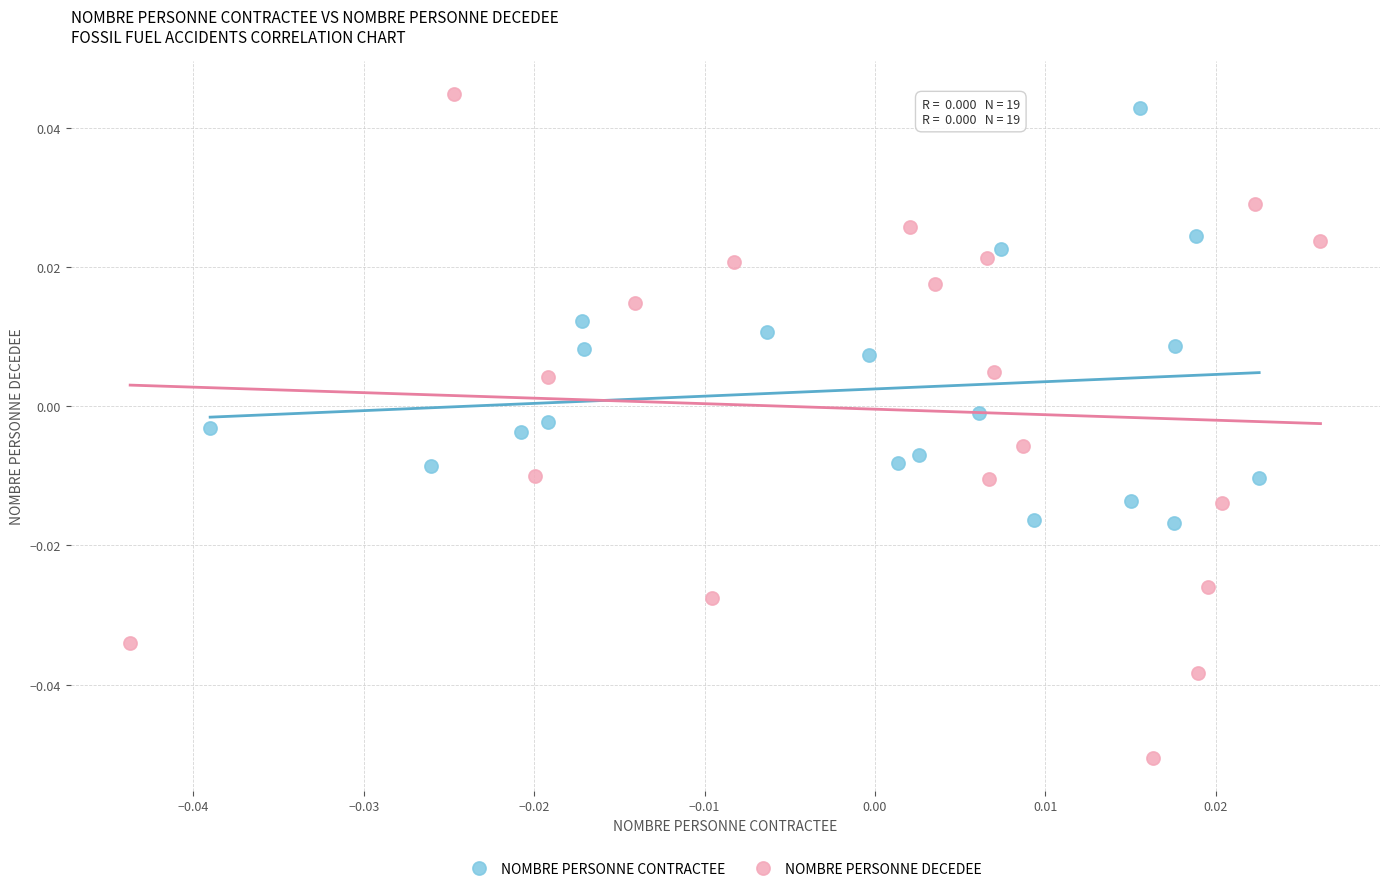

What are all the series names shown in the legend?

NOMBRE PERSONNE CONTRACTEE, NOMBRE PERSONNE DECEDEE